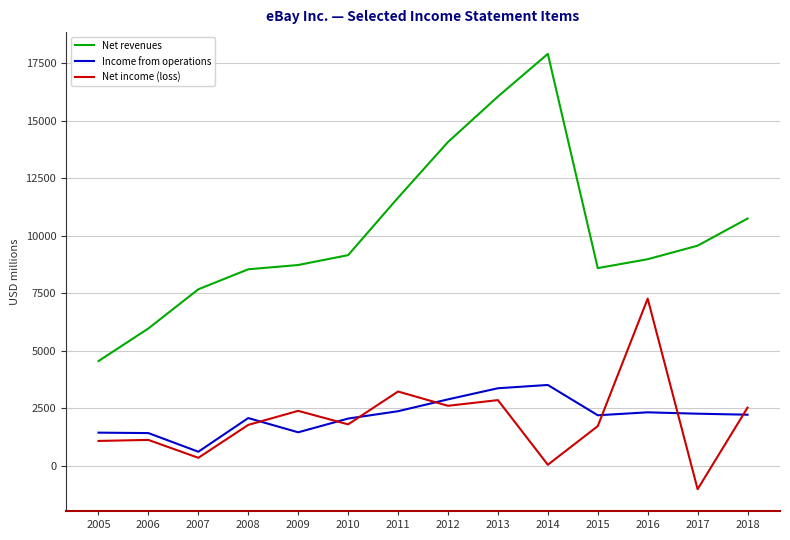

At which label is Net revenues closest to 11227?

2011